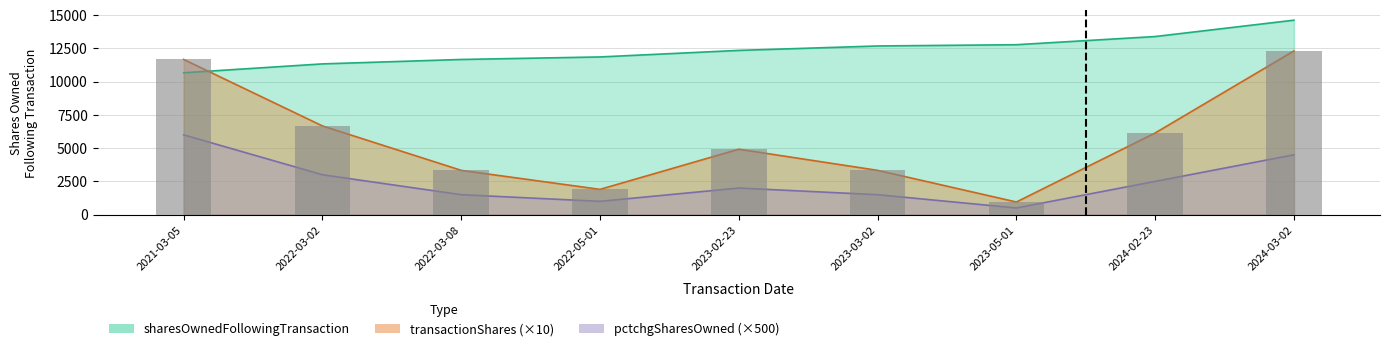

Reading right to left, what are all the values shown in this chart?

2024-03-02=12310	2024-02-23=6140	2023-05-01=950	2023-03-02=3330	2023-02-23=4920	2022-05-01=1900	2022-03-08=3330	2022-03-02=6670	2021-03-05=11670